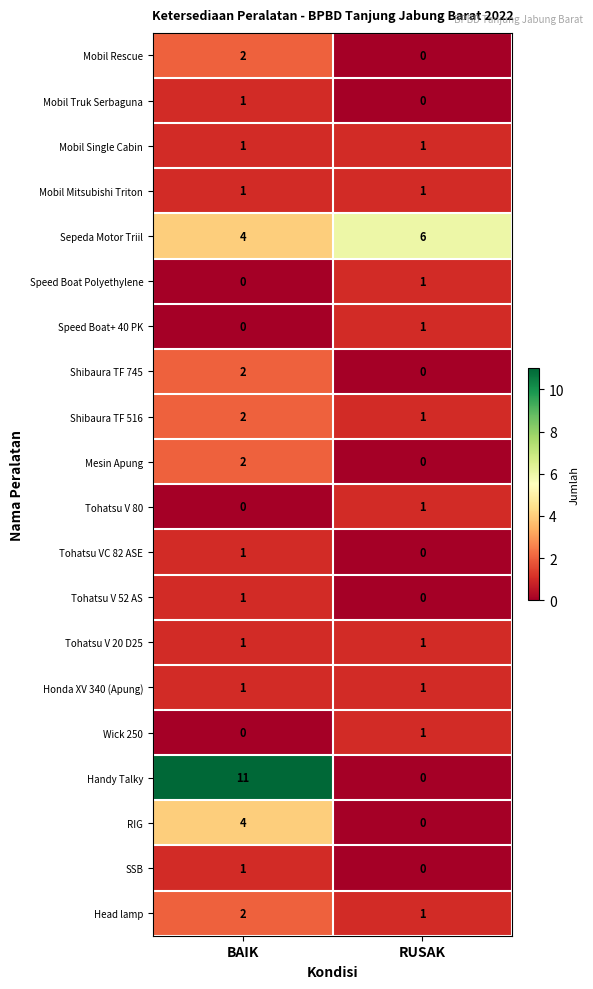

Which series has the widest spread of values?

Handy Talky